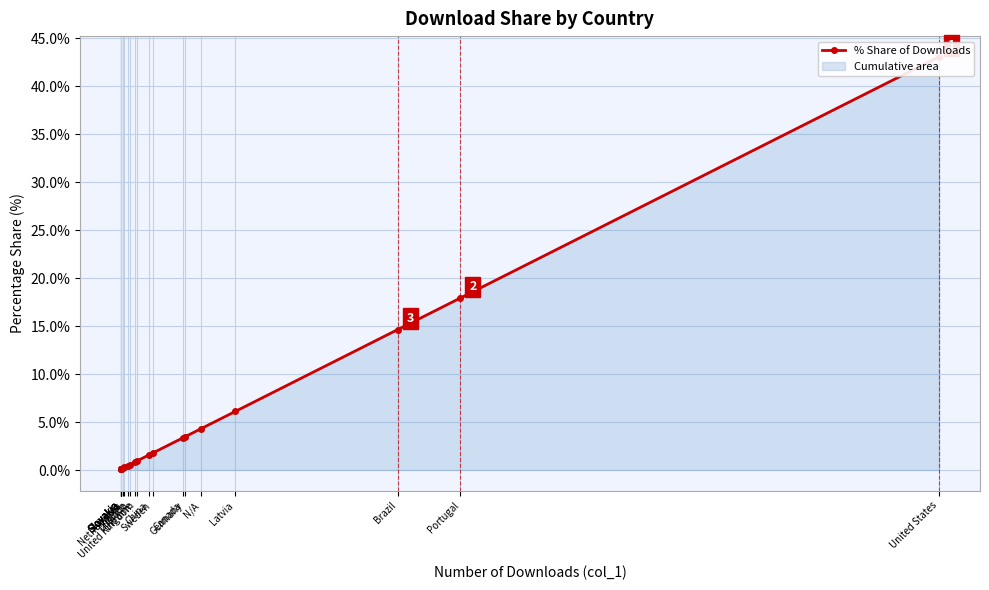

Does the chart display data point markers on the line(s)?

Yes